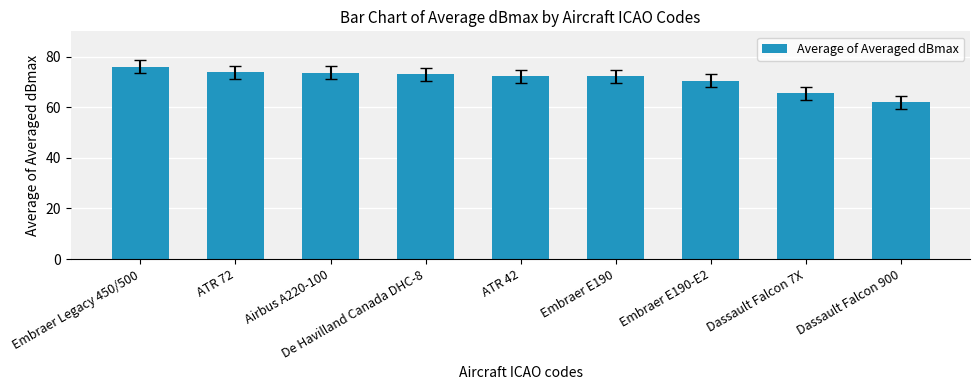

What is the difference between the values at ATR 72 and ATR 42?

1.6